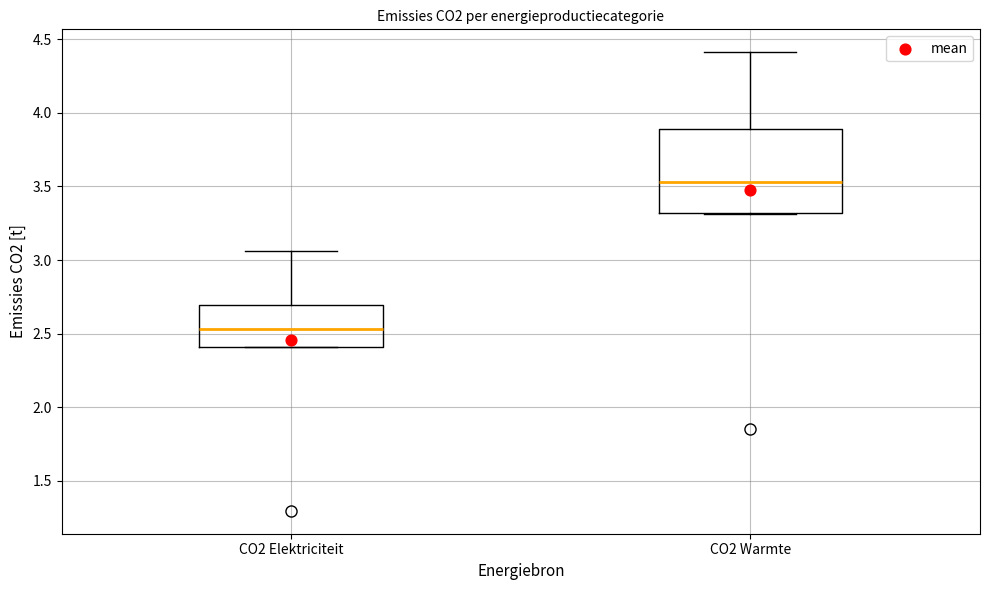

Reading left to right, read every box against the y-axis: the position of its median line, the range the box covers, and the ends of its whiskers. The values are not printed on the chart, so give them approximately, as read against the axis.

CO2 Elektriciteit: median 2.55, box 2.40 to 2.70, whiskers 2.40 to 3.05
CO2 Warmte: median 3.55, box 3.30 to 3.90, whiskers 3.30 to 4.40